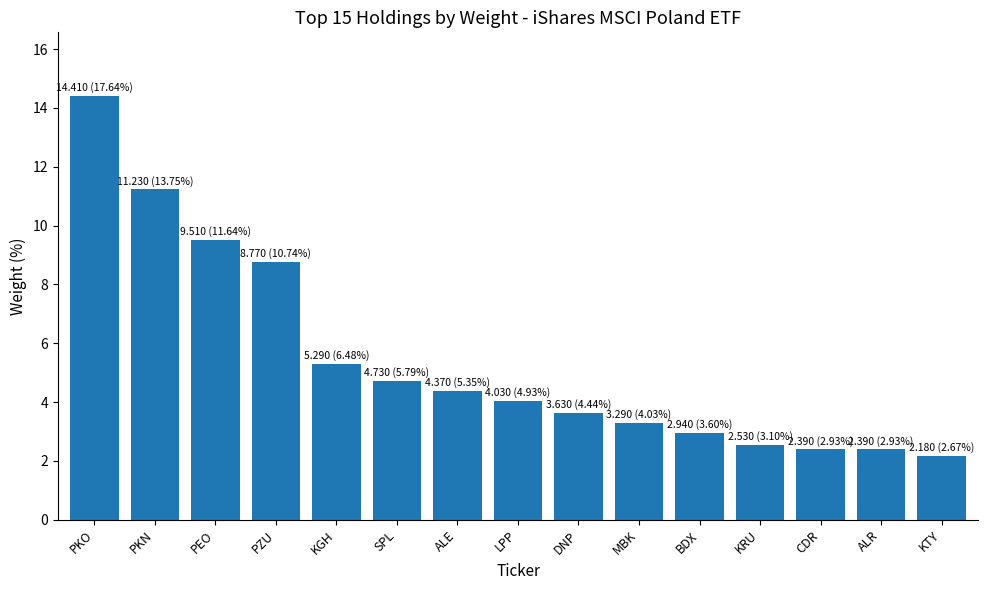

What is the minimum value shown in the chart?

2.2